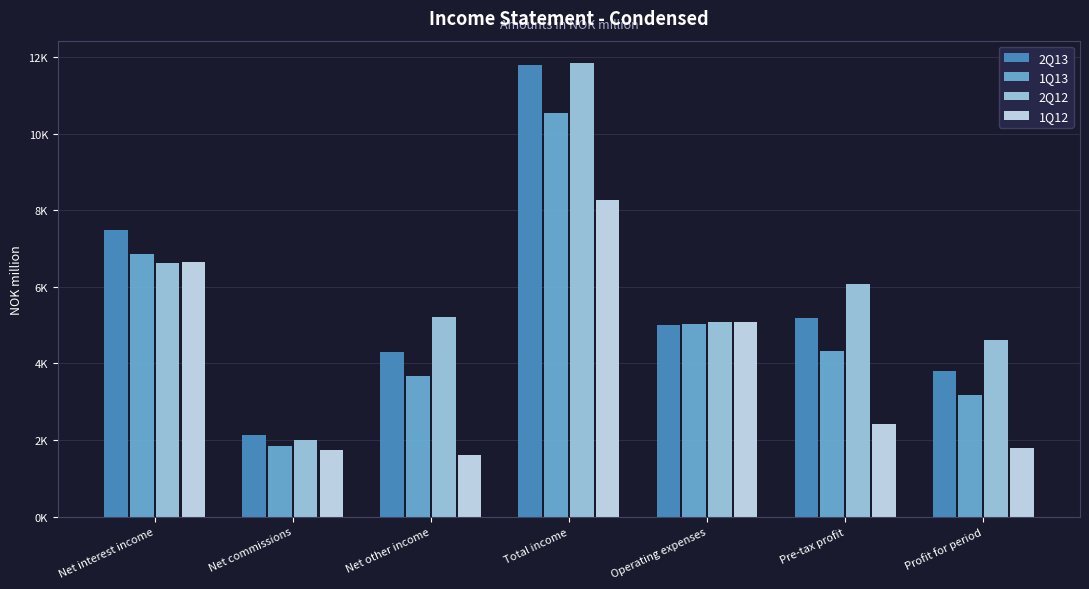

Which category has the lowest value in the 1Q13 series?

Net commissions